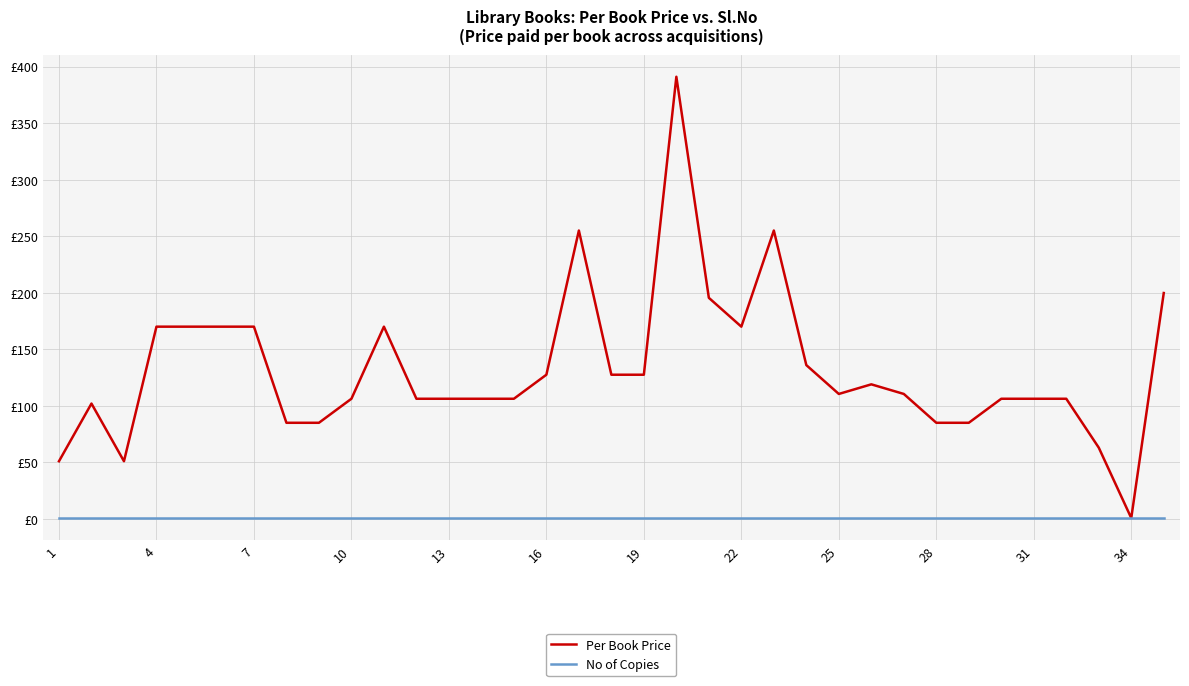

What are all the series names shown in the legend?

Per Book Price, No of Copies